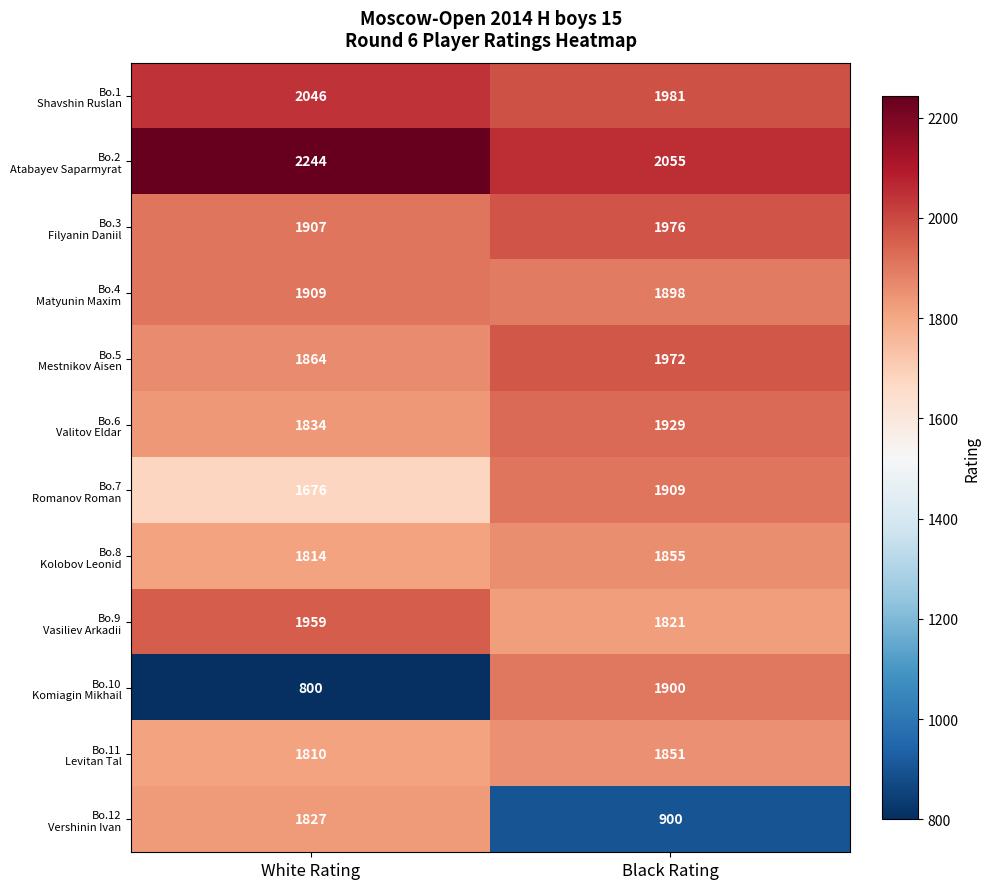

At which category is the sum across all series the highest?

Black Rating